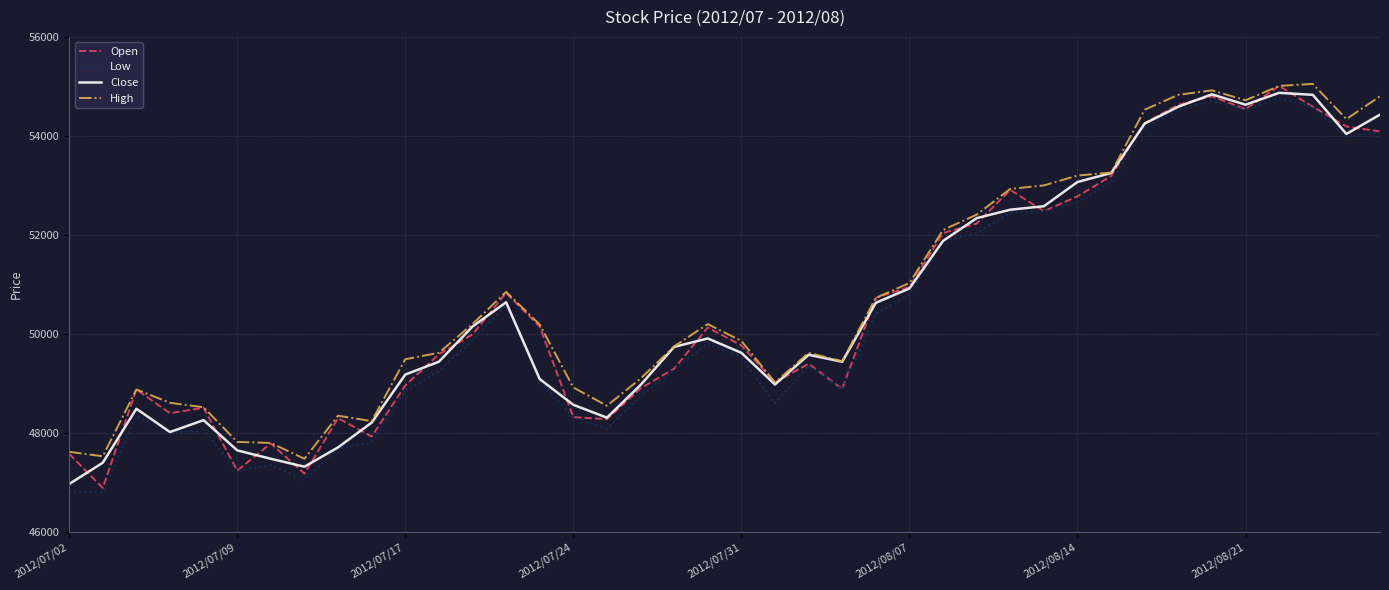

What is the difference between the maximum and minimum values in the Low series?

7960